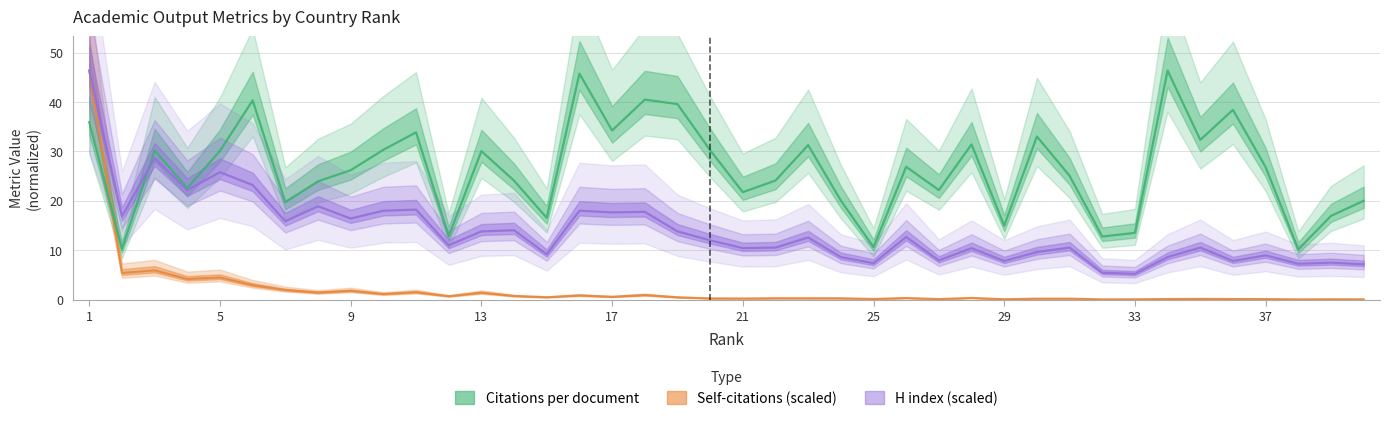

The Citations per document series shows 16.9 at 29. True or false?

False